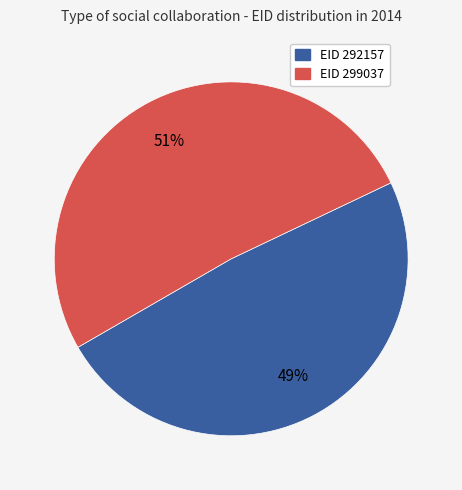

Is there a majority slice in this chart?

Yes